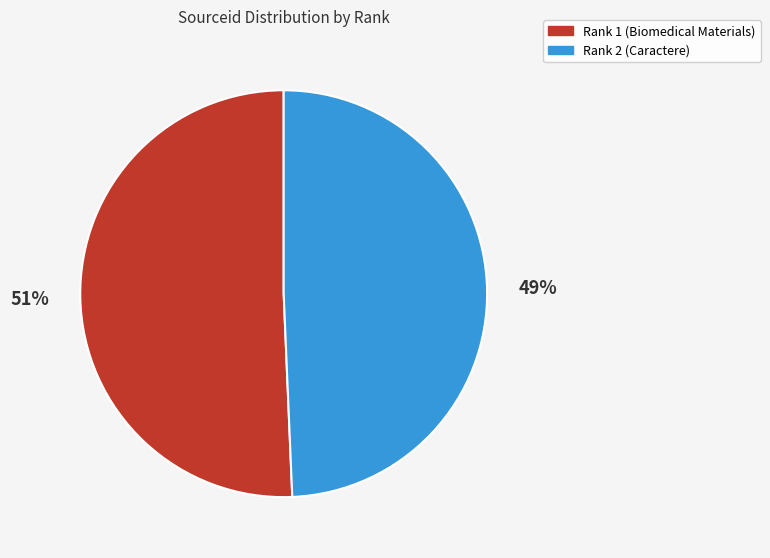

To the nearest percent, what is the combined percentage of Rank 2 (Caractere) and Rank 1 (Biomedical Materials)?

100%